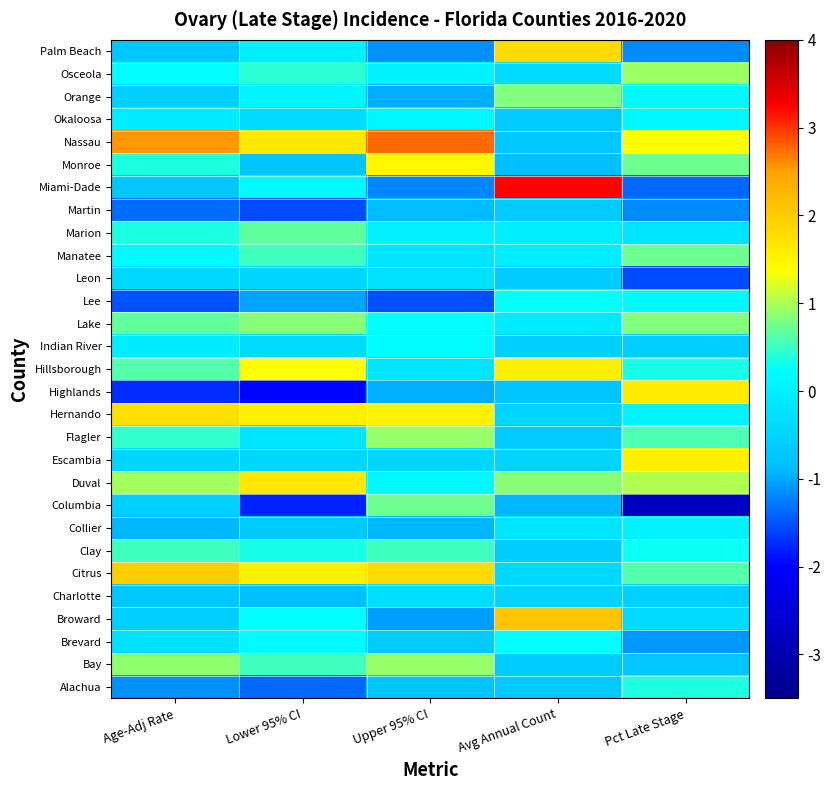

Reading left to right, transcribe all the data shown in this chart.

Alachua: Age-Adj Rate=-1.1	Lower 95% CI=-1.4	Upper 95% CI=-0.7	Avg Annual Count=-0.7	Pct Late Stage=0.4
Bay: Age-Adj Rate=0.9	Lower 95% CI=0.5	Upper 95% CI=0.9	Avg Annual Count=-0.6	Pct Late Stage=-0.7
Brevard: Age-Adj Rate=-0.3	Lower 95% CI=0.2	Upper 95% CI=-0.6	Avg Annual Count=0.2	Pct Late Stage=-1.1
Broward: Age-Adj Rate=-0.6	Lower 95% CI=0.3	Upper 95% CI=-1.1	Avg Annual Count=2.1	Pct Late Stage=-0.3
Charlotte: Age-Adj Rate=-0.7	Lower 95% CI=-0.9	Upper 95% CI=-0.3	Avg Annual Count=-0.5	Pct Late Stage=-0.6
Citrus: Age-Adj Rate=2.0	Lower 95% CI=1.5	Upper 95% CI=1.8	Avg Annual Count=-0.4	Pct Late Stage=0.6
Clay: Age-Adj Rate=0.5	Lower 95% CI=0.3	Upper 95% CI=0.5	Avg Annual Count=-0.6	Pct Late Stage=0.3
Collier: Age-Adj Rate=-0.9	Lower 95% CI=-0.7	Upper 95% CI=-0.9	Avg Annual Count=-0.2	Pct Late Stage=0.0
Columbia: Age-Adj Rate=-0.6	Lower 95% CI=-1.8	Upper 95% CI=0.7	Avg Annual Count=-0.9	Pct Late Stage=-2.8
Duval: Age-Adj Rate=1.0	Lower 95% CI=1.6	Upper 95% CI=0.2	Avg Annual Count=0.9	Pct Late Stage=1.0
Escambia: Age-Adj Rate=-0.5	Lower 95% CI=-0.4	Upper 95% CI=-0.4	Avg Annual Count=-0.5	Pct Late Stage=1.5
Flagler: Age-Adj Rate=0.5	Lower 95% CI=-0.2	Upper 95% CI=0.9	Avg Annual Count=-0.7	Pct Late Stage=0.6
Hernando: Age-Adj Rate=1.8	Lower 95% CI=1.5	Upper 95% CI=1.5	Avg Annual Count=-0.5	Pct Late Stage=0.1
Highlands: Age-Adj Rate=-1.7	Lower 95% CI=-2.0	Upper 95% CI=-1.0	Avg Annual Count=-0.8	Pct Late Stage=1.6
Hillsborough: Age-Adj Rate=0.6	Lower 95% CI=1.4	Upper 95% CI=-0.2	Avg Annual Count=1.6	Pct Late Stage=0.4
Indian River: Age-Adj Rate=-0.0	Lower 95% CI=-0.3	Upper 95% CI=0.2	Avg Annual Count=-0.6	Pct Late Stage=-0.6
Lake: Age-Adj Rate=0.7	Lower 95% CI=0.9	Upper 95% CI=0.3	Avg Annual Count=-0.1	Pct Late Stage=0.8
Lee: Age-Adj Rate=-1.5	Lower 95% CI=-1.0	Upper 95% CI=-1.5	Avg Annual Count=0.3	Pct Late Stage=0.1
Leon: Age-Adj Rate=-0.4	Lower 95% CI=-0.5	Upper 95% CI=-0.3	Avg Annual Count=-0.6	Pct Late Stage=-1.6
Manatee: Age-Adj Rate=0.2	Lower 95% CI=0.5	Upper 95% CI=-0.2	Avg Annual Count=-0.0	Pct Late Stage=0.7
Marion: Age-Adj Rate=0.4	Lower 95% CI=0.7	Upper 95% CI=0.0	Avg Annual Count=-0.0	Pct Late Stage=-0.2
Martin: Age-Adj Rate=-1.4	Lower 95% CI=-1.5	Upper 95% CI=-0.9	Avg Annual Count=-0.6	Pct Late Stage=-1.2
Miami-Dade: Age-Adj Rate=-0.7	Lower 95% CI=0.2	Upper 95% CI=-1.2	Avg Annual Count=3.2	Pct Late Stage=-1.4
Monroe: Age-Adj Rate=0.4	Lower 95% CI=-0.8	Upper 95% CI=1.5	Avg Annual Count=-0.9	Pct Late Stage=0.7
Nassau: Age-Adj Rate=2.6	Lower 95% CI=1.6	Upper 95% CI=2.7	Avg Annual Count=-0.7	Pct Late Stage=1.4
Okaloosa: Age-Adj Rate=-0.0	Lower 95% CI=-0.3	Upper 95% CI=0.1	Avg Annual Count=-0.7	Pct Late Stage=0.1
Orange: Age-Adj Rate=-0.6	Lower 95% CI=0.1	Upper 95% CI=-1.0	Avg Annual Count=0.8	Pct Late Stage=0.2
Osceola: Age-Adj Rate=0.2	Lower 95% CI=0.4	Upper 95% CI=0.0	Avg Annual Count=-0.4	Pct Late Stage=0.9
Palm Beach: Age-Adj Rate=-0.7	Lower 95% CI=0.0	Upper 95% CI=-1.2	Avg Annual Count=1.8	Pct Late Stage=-1.2